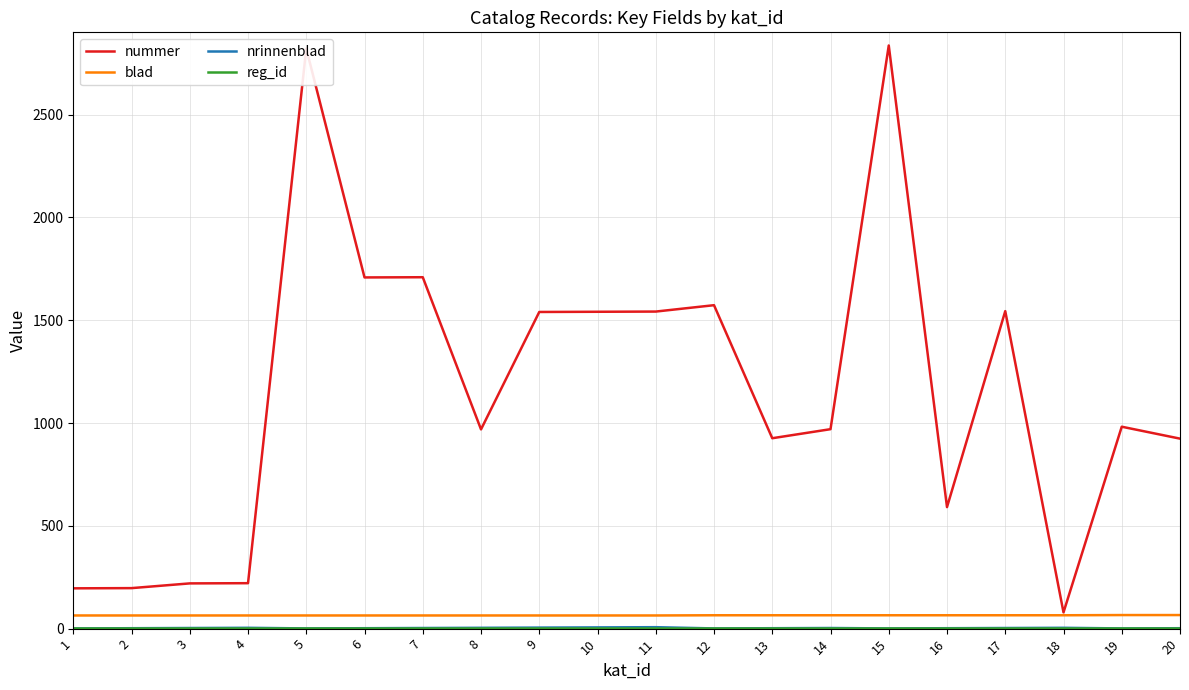

What is the lowest value of the blad series?

64